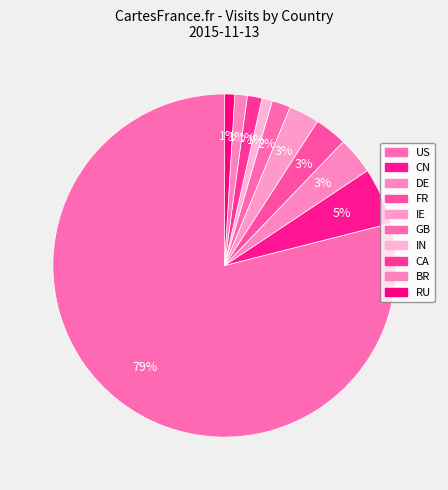

Which category has the biggest portion of the pie?

US